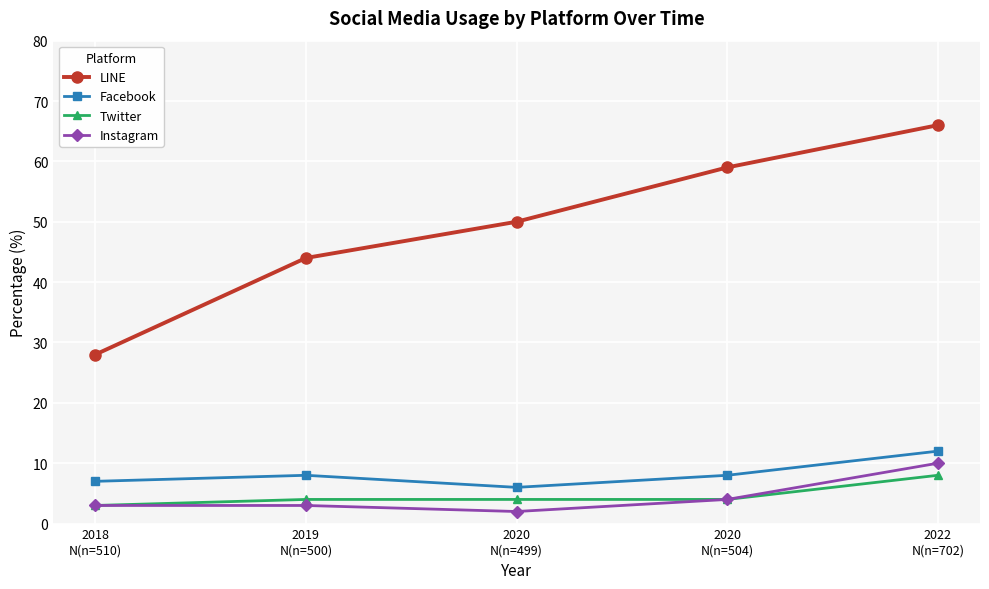

At which label is Instagram closest to 6?

2020
N(n=504)